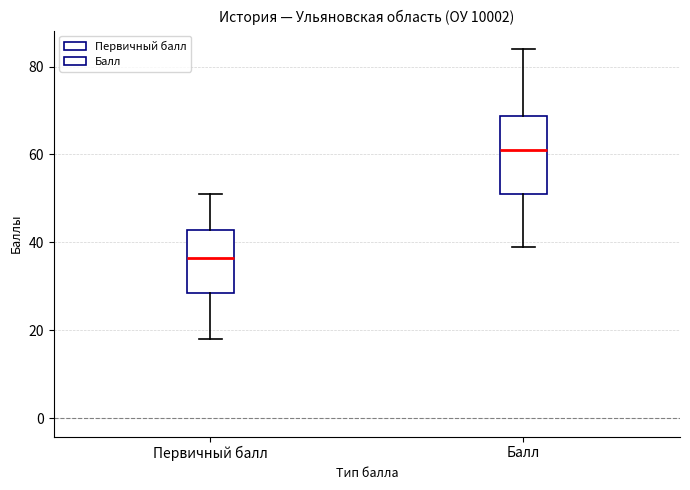

Where is the upper edge of the box for Первичный балл on the y-axis? The values are not printed on the chart, so give them approximately, as read against the axis.

42